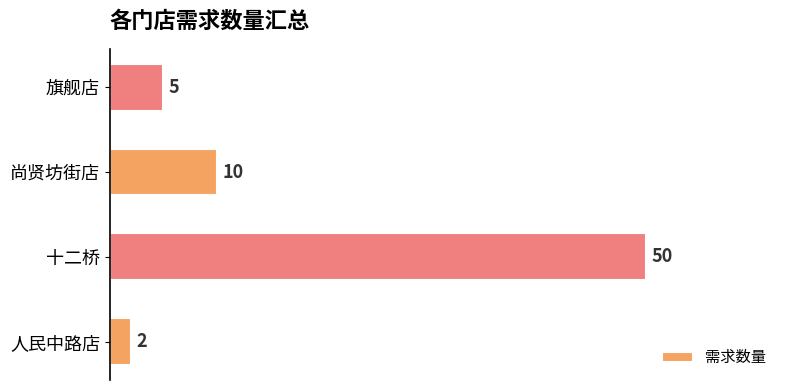

Between 人民中路店 and 尚贤坊街店, which is larger?

尚贤坊街店